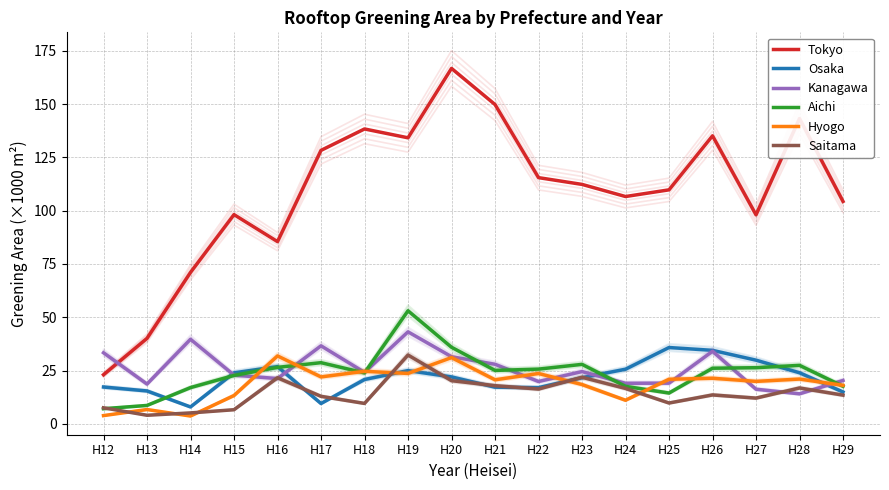

How many values in the Osaka series exceed 22?

9